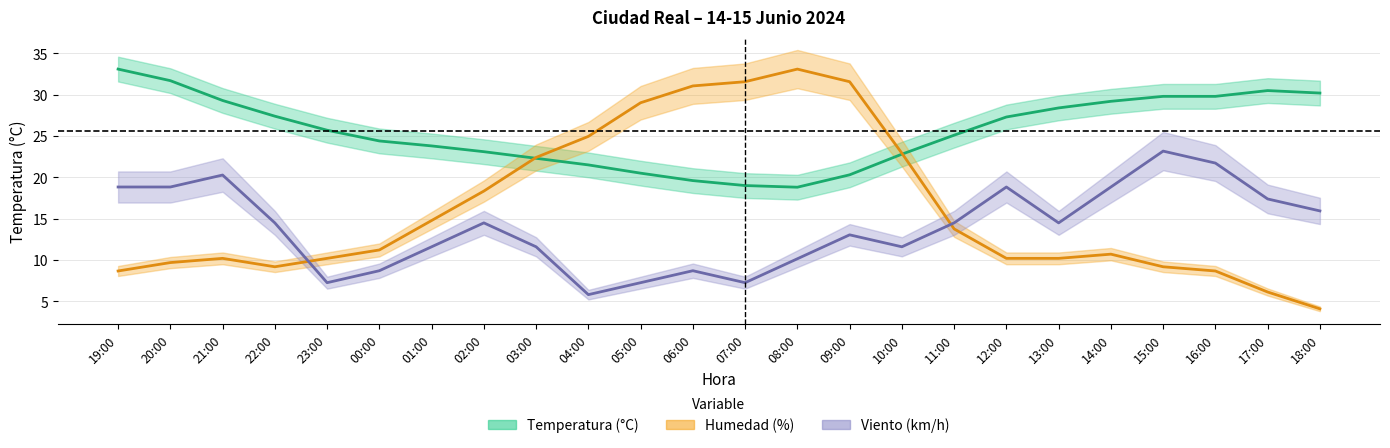

Where does the Temperatura series first go above 25?

19:00